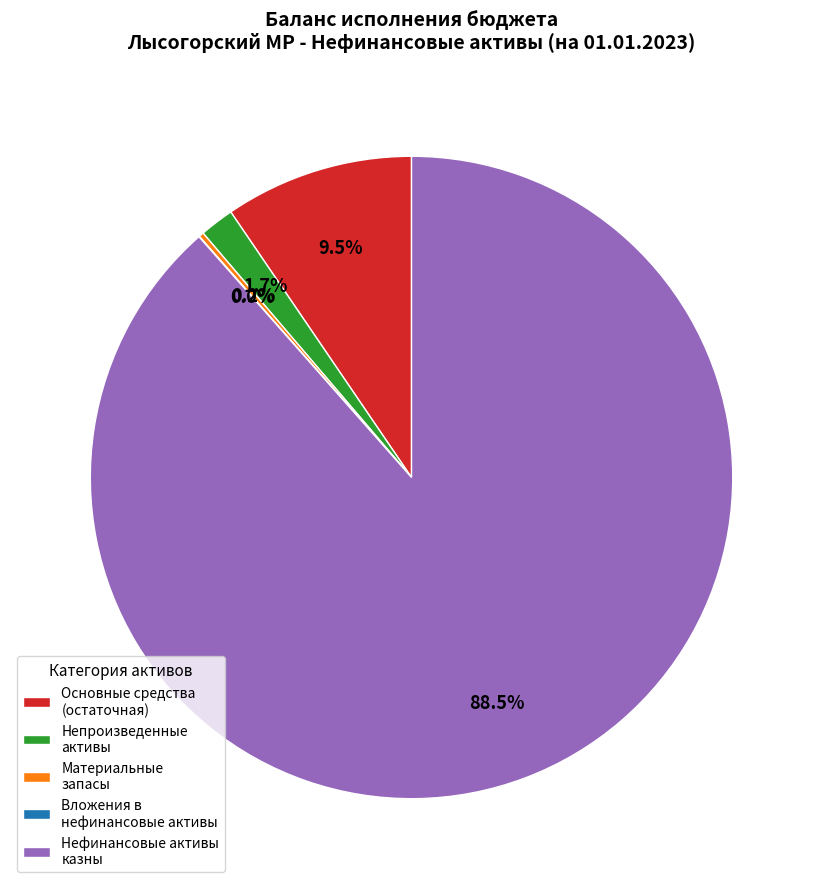

Does any single category account for the majority?

Yes